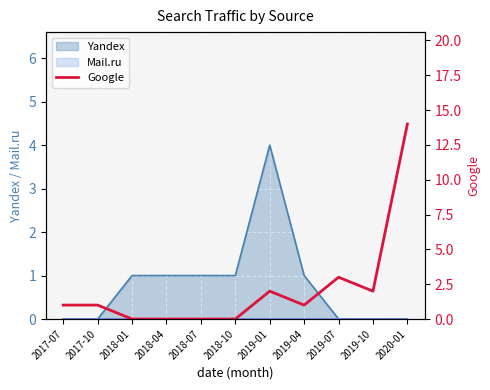

The value of Yandex at 2020-01 is 0. True or false?

True